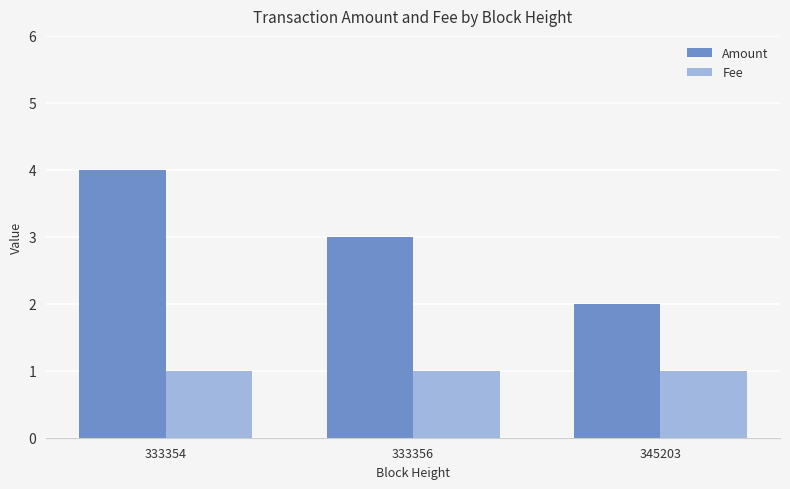

Does the chart contain stacked bars?

No